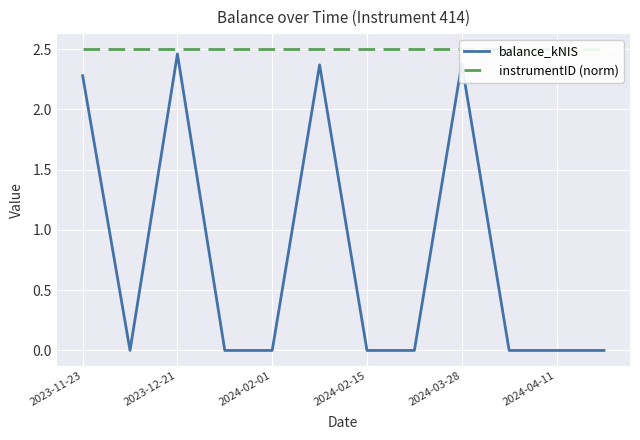

Reading left to right, list all the values displayed in this chart.

balance_kNIS: 2.3	0.0	2.5	0.0	0.0	2.4	0.0	0.0	2.4	0.0	0.0	0.0
instrumentID (norm): 2.5	2.5	2.5	2.5	2.5	2.5	2.5	2.5	2.5	2.5	2.5	2.5